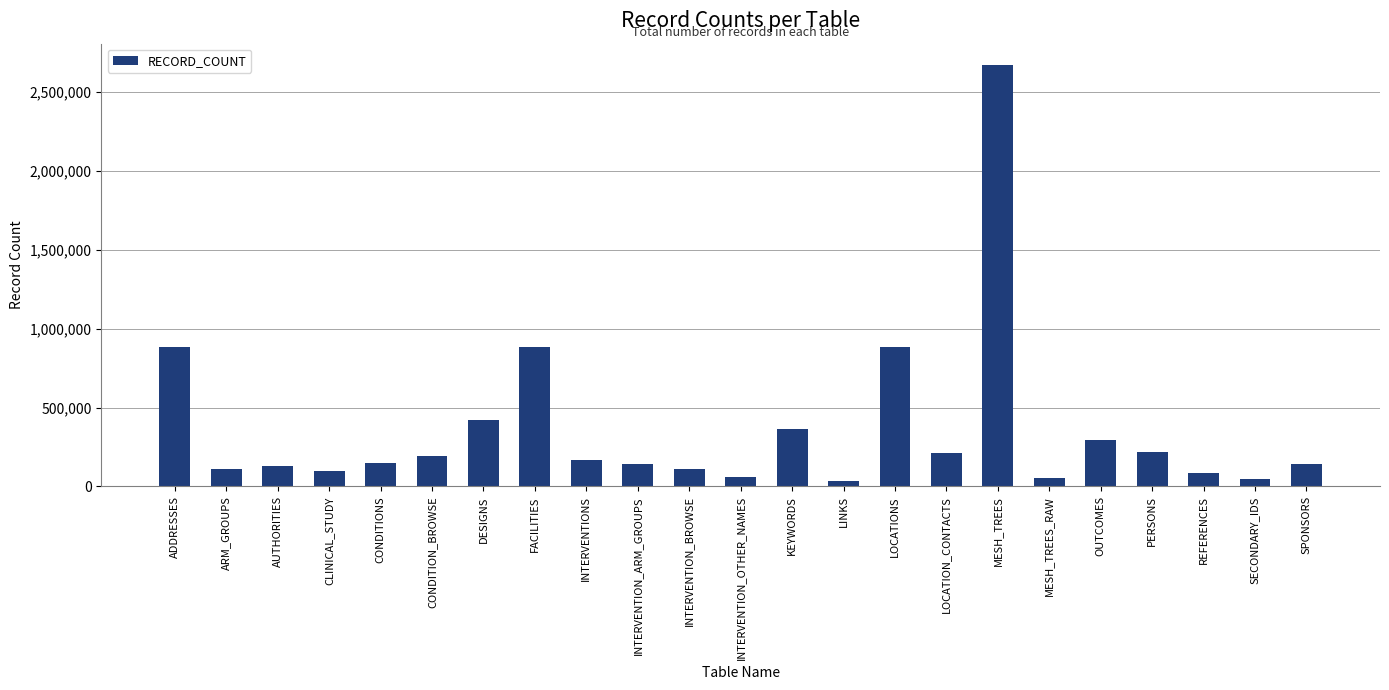

How many categories are shown in the chart?

23